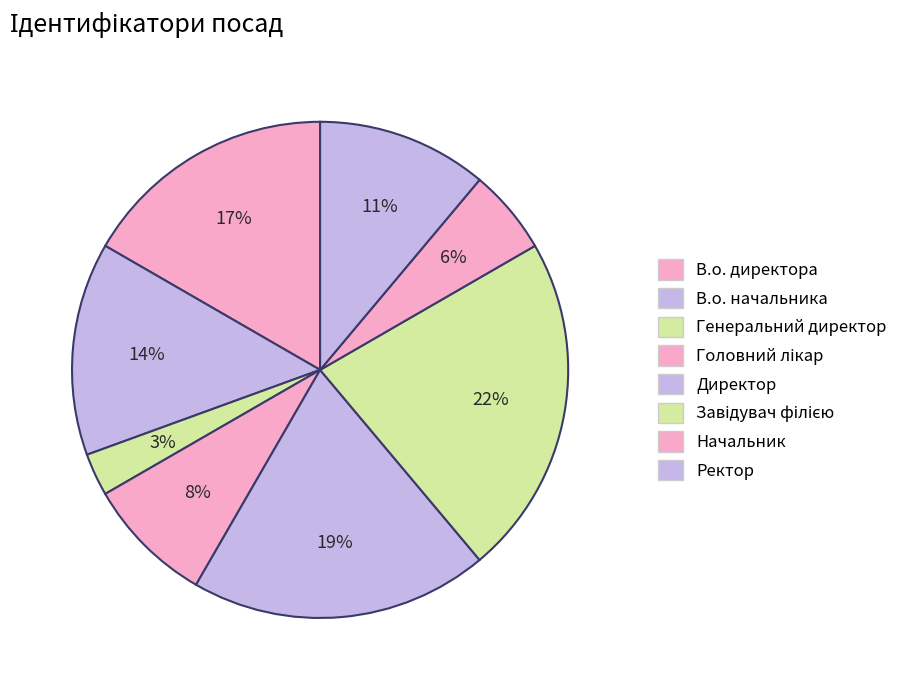

Is it true that Начальник is 1% of the pie?

False